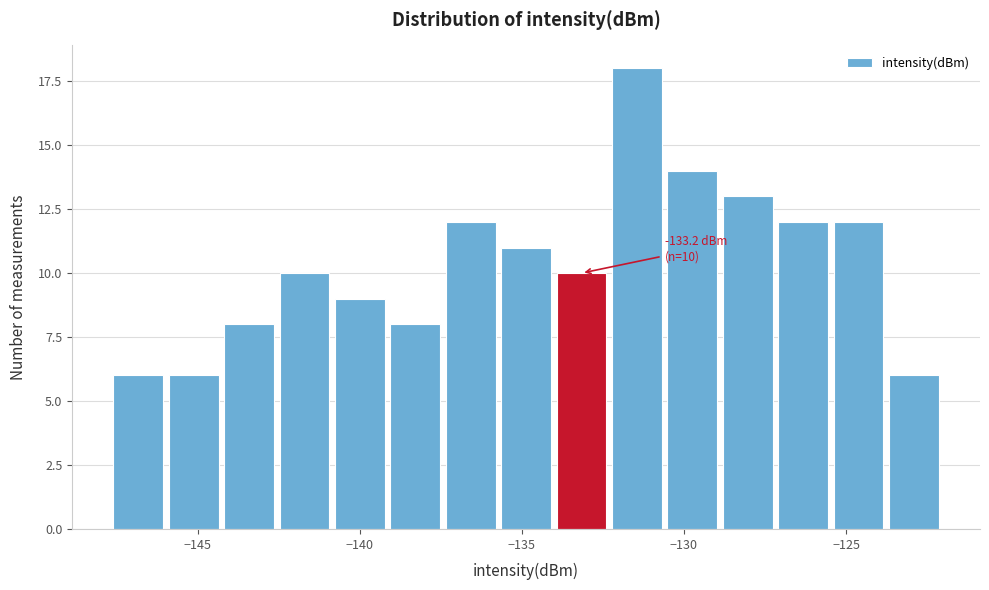

Read against the x-axis, roughly where is the centre of the tallest bar?

-131.5